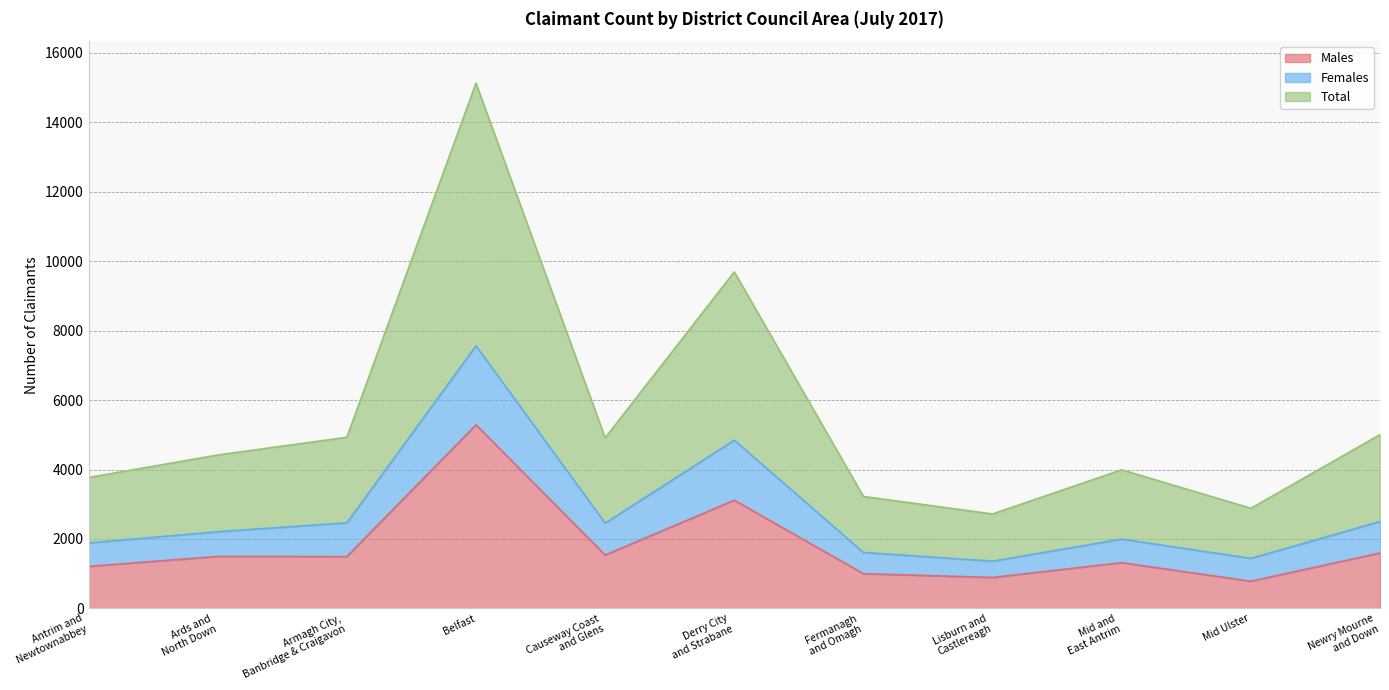

What is the label of the 3rd point from the left?

Armagh City,
Banbridge & Craigavon